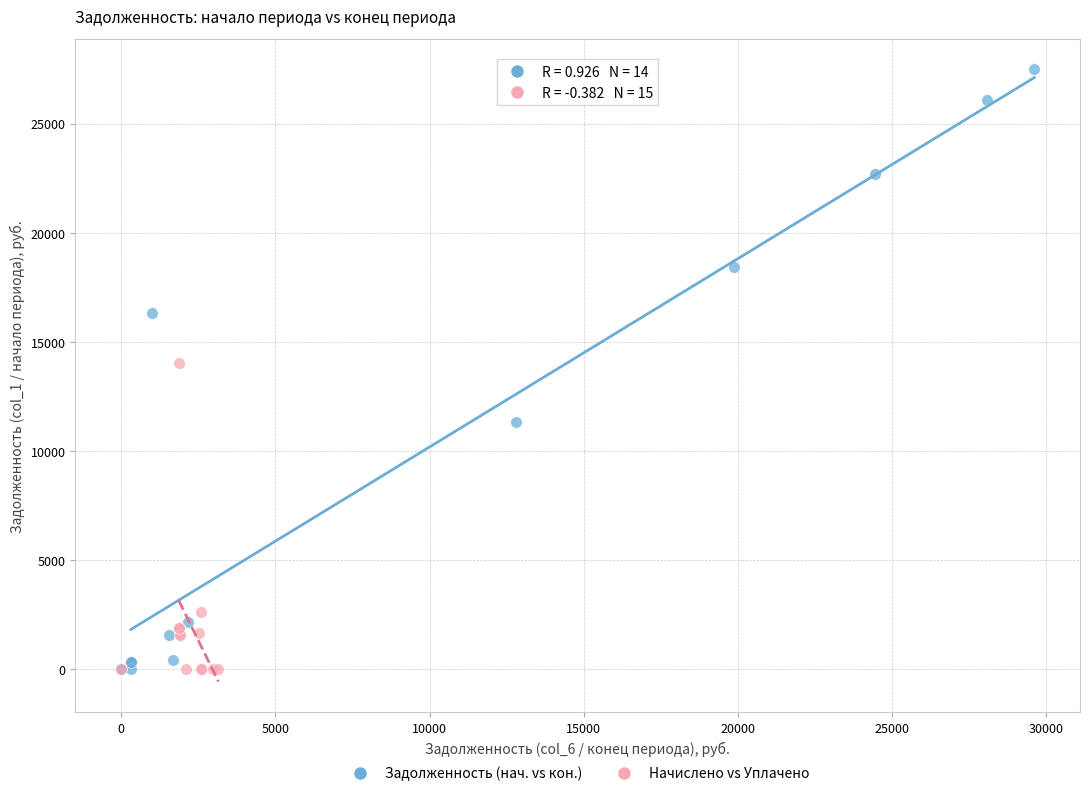

Which series contains the highest Y value?

Задолженность (нач. vs кон.)